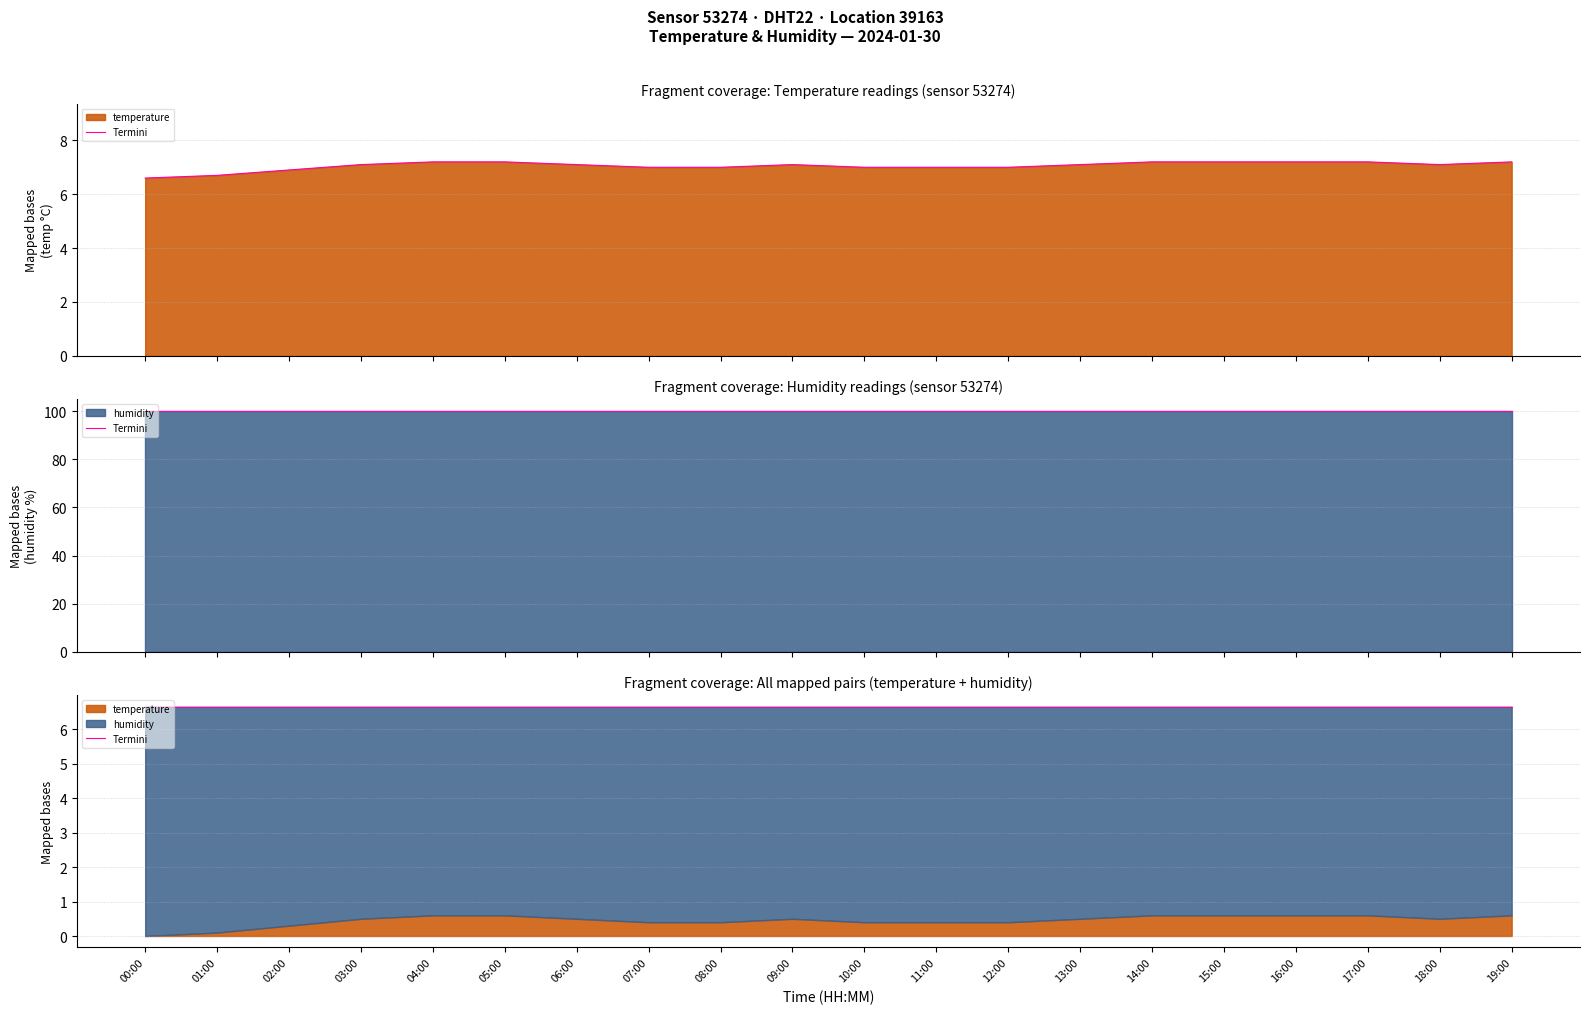

What is the sum of all values?

141.1